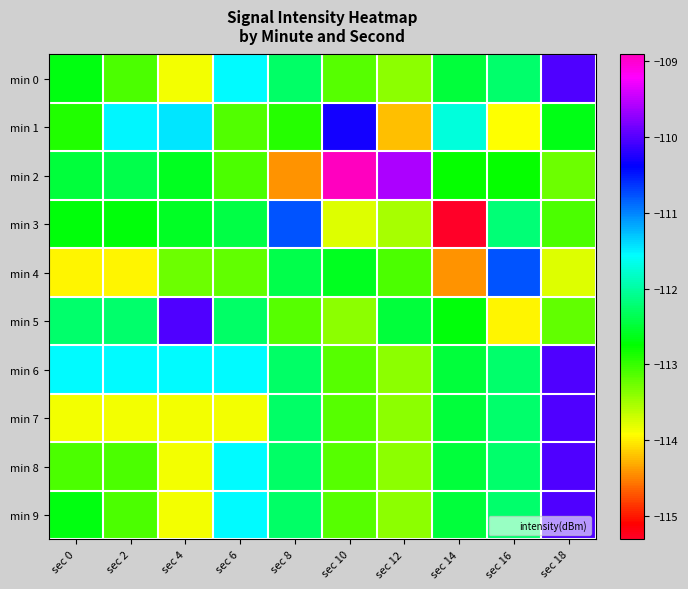

At which category is the sum across all series the highest?

sec 18